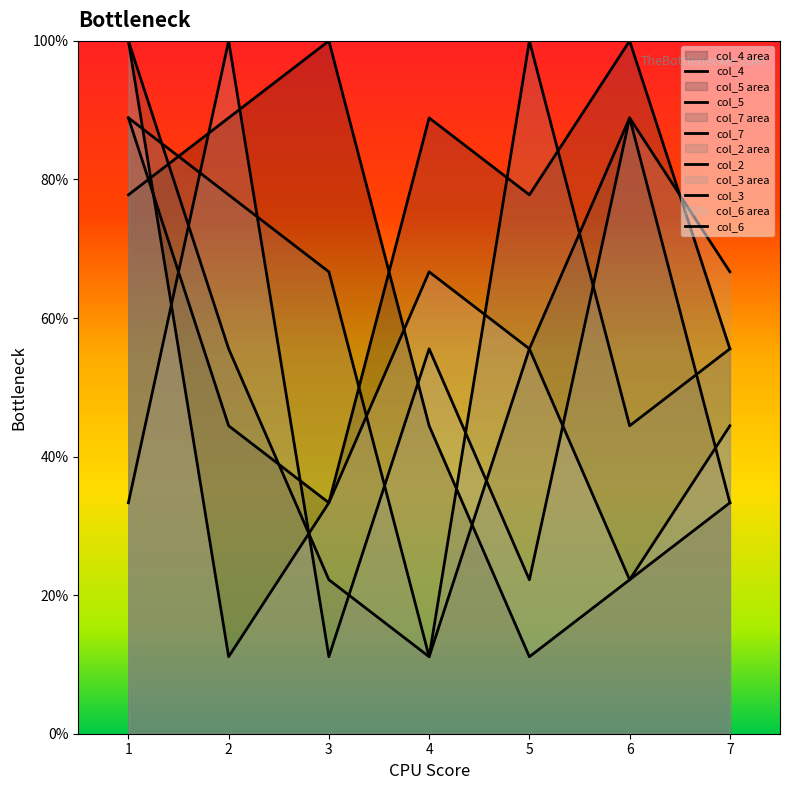

Reading right to left, extract all data points from this chart.

col_4: 7=33.3	6=22.2	5=11.1	4=44.4	3=100.0	2=88.9	1=77.8
col_5: 7=55.6	6=100.0	5=77.8	4=88.9	3=33.3	2=44.4	1=88.9
col_7: 7=33.3	6=88.9	5=55.6	4=11.1	3=22.2	2=55.6	1=100.0
col_2: 7=55.6	6=44.4	5=100.0	4=11.1	3=66.7	2=77.8	1=88.9
col_3: 7=66.7	6=88.9	5=22.2	4=55.6	3=11.1	2=100.0	1=33.3
col_6: 7=44.4	6=22.2	5=55.6	4=66.7	3=33.3	2=11.1	1=100.0